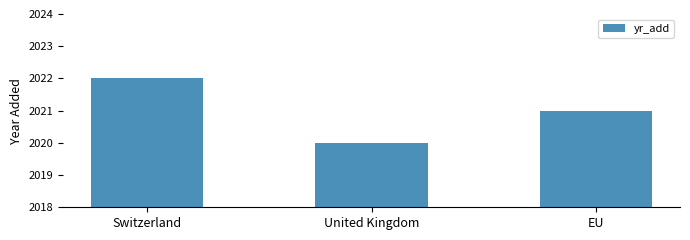

Does the chart contain stacked bars?

No